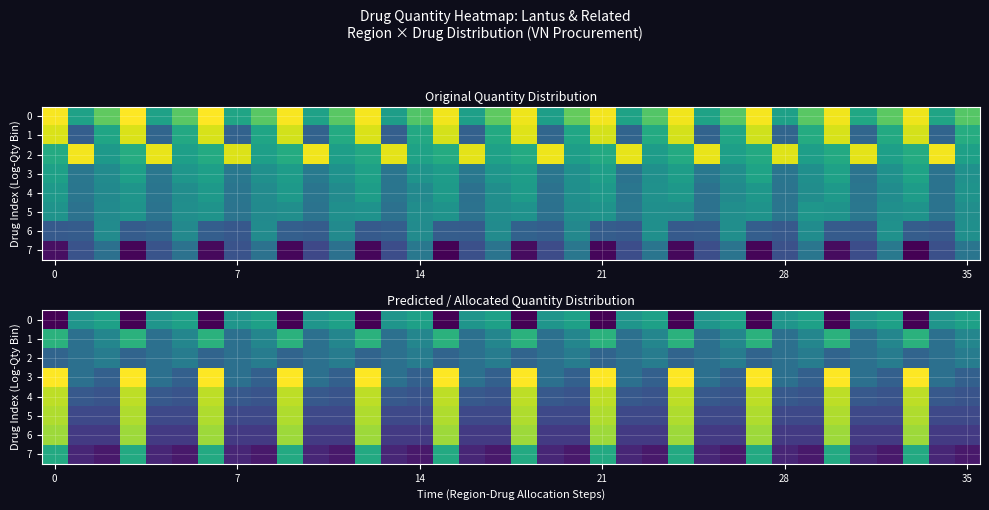

List the series in order of their peak value, lowest first.

2, 0, 7, 1, 6, 5, 4, 3